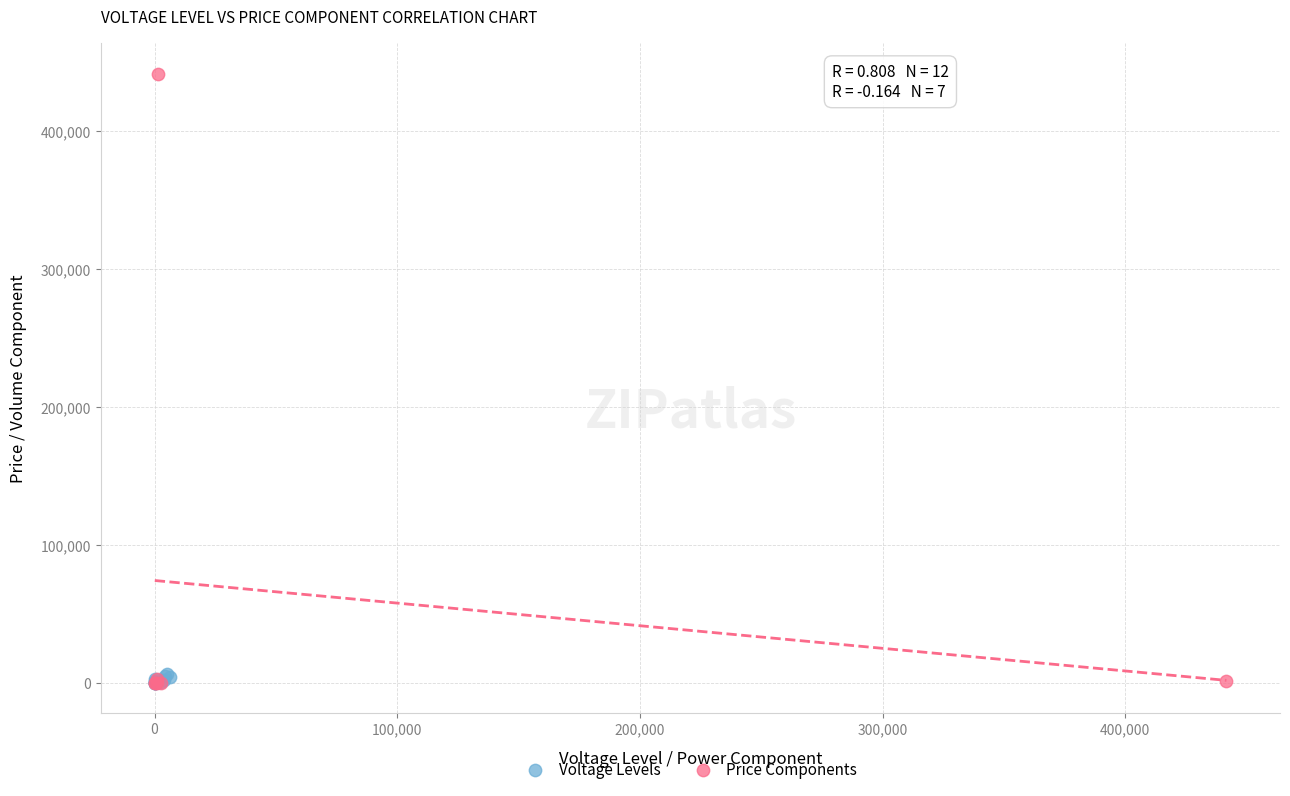

Which series has the largest Y range (max minus min)?

Price Components